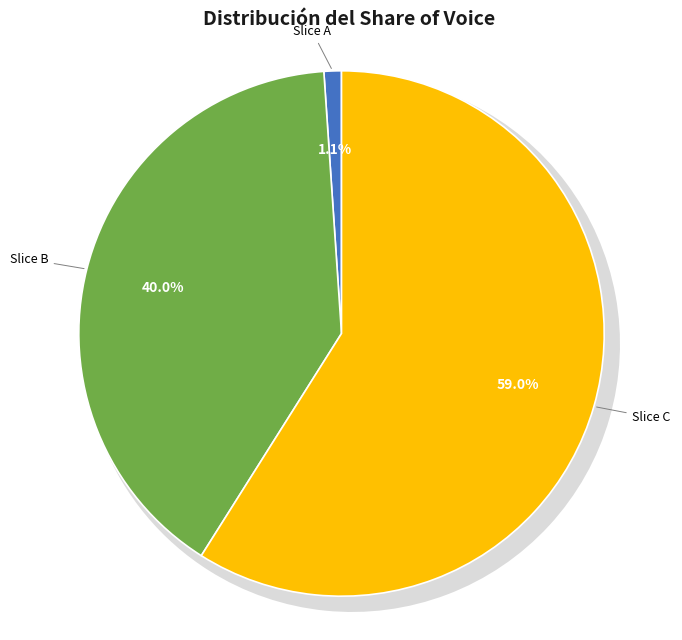

Is there any slice that represents more than half of the pie?

Yes